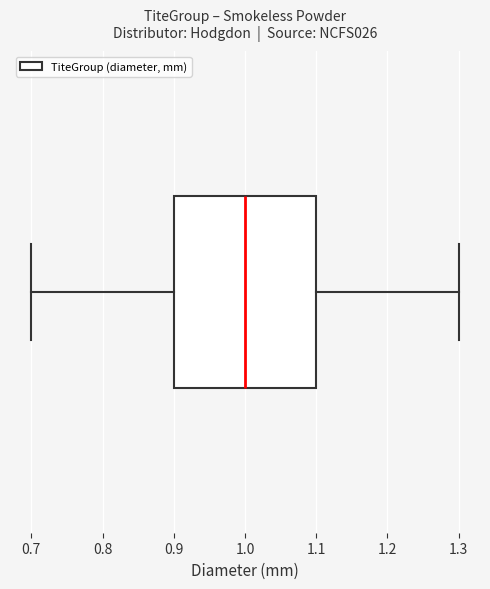

Read this box plot against the x-axis: the position of the median line, the range covered by the box, and the ends of both whiskers. The values are not printed on the chart, so give them approximately, as read against the axis.

median 1.0, box 0.9 to 1.1, whiskers 0.7 to 1.3